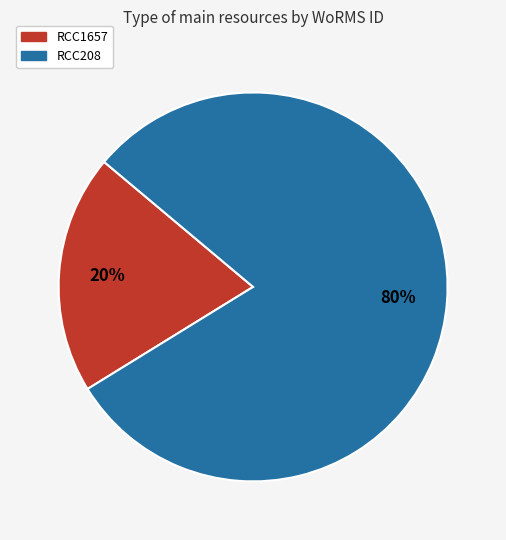

What is the smallest slice in the pie chart?

RCC1657